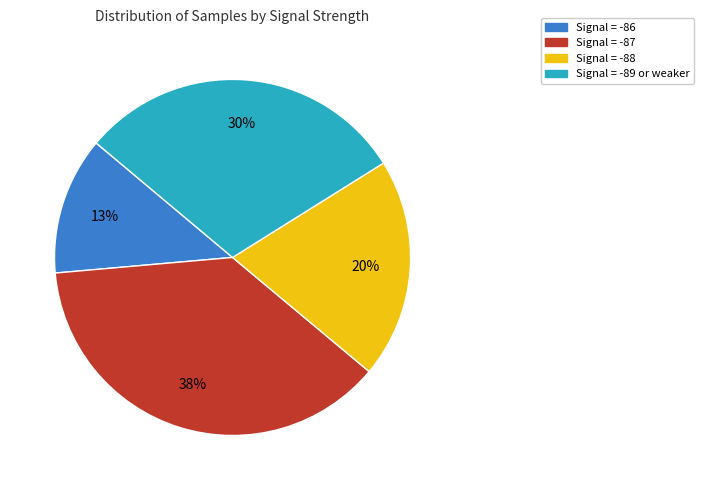

Is there any slice that represents more than half of the pie?

No